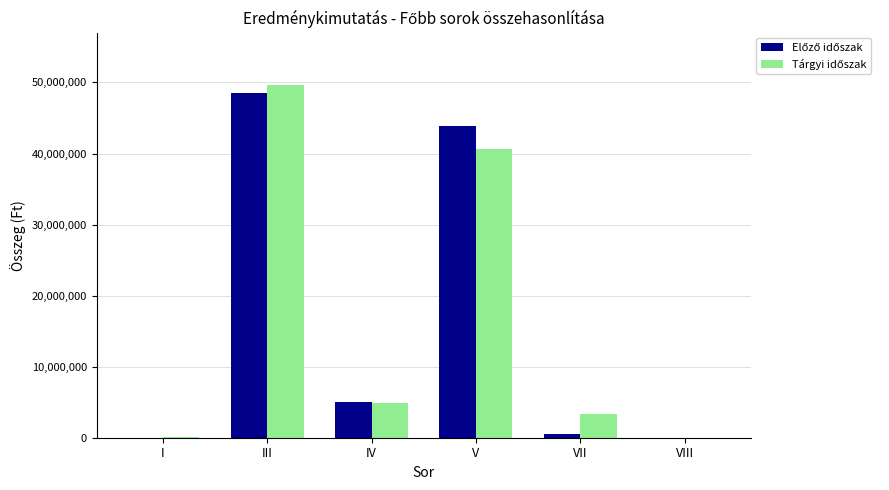

Which category has the highest value across all series?

III